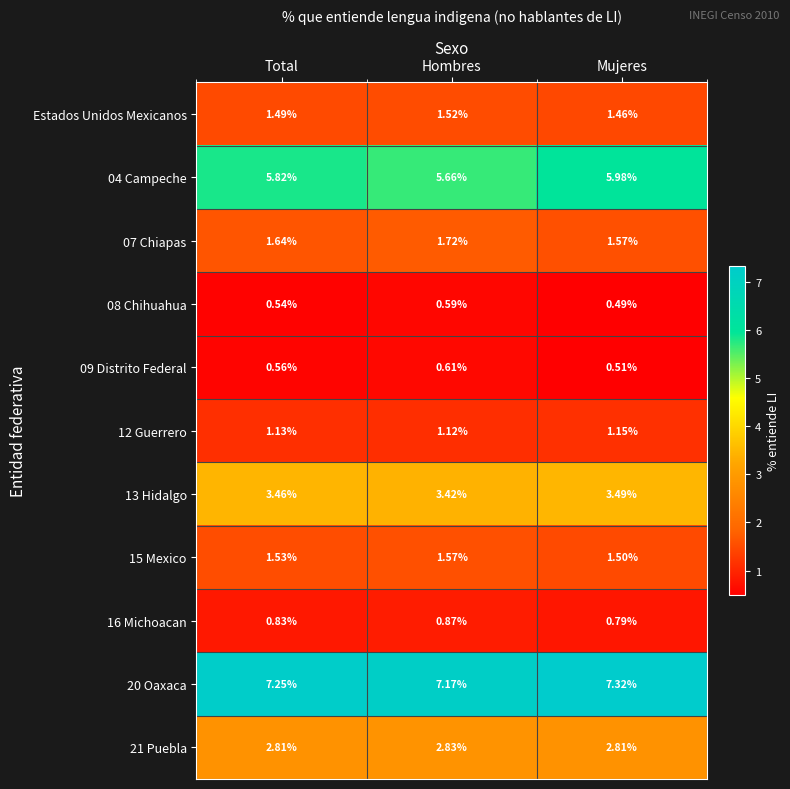

Is the value of 13 Hidalgo at Hombres greater than the value of 04 Campeche at Hombres?

No